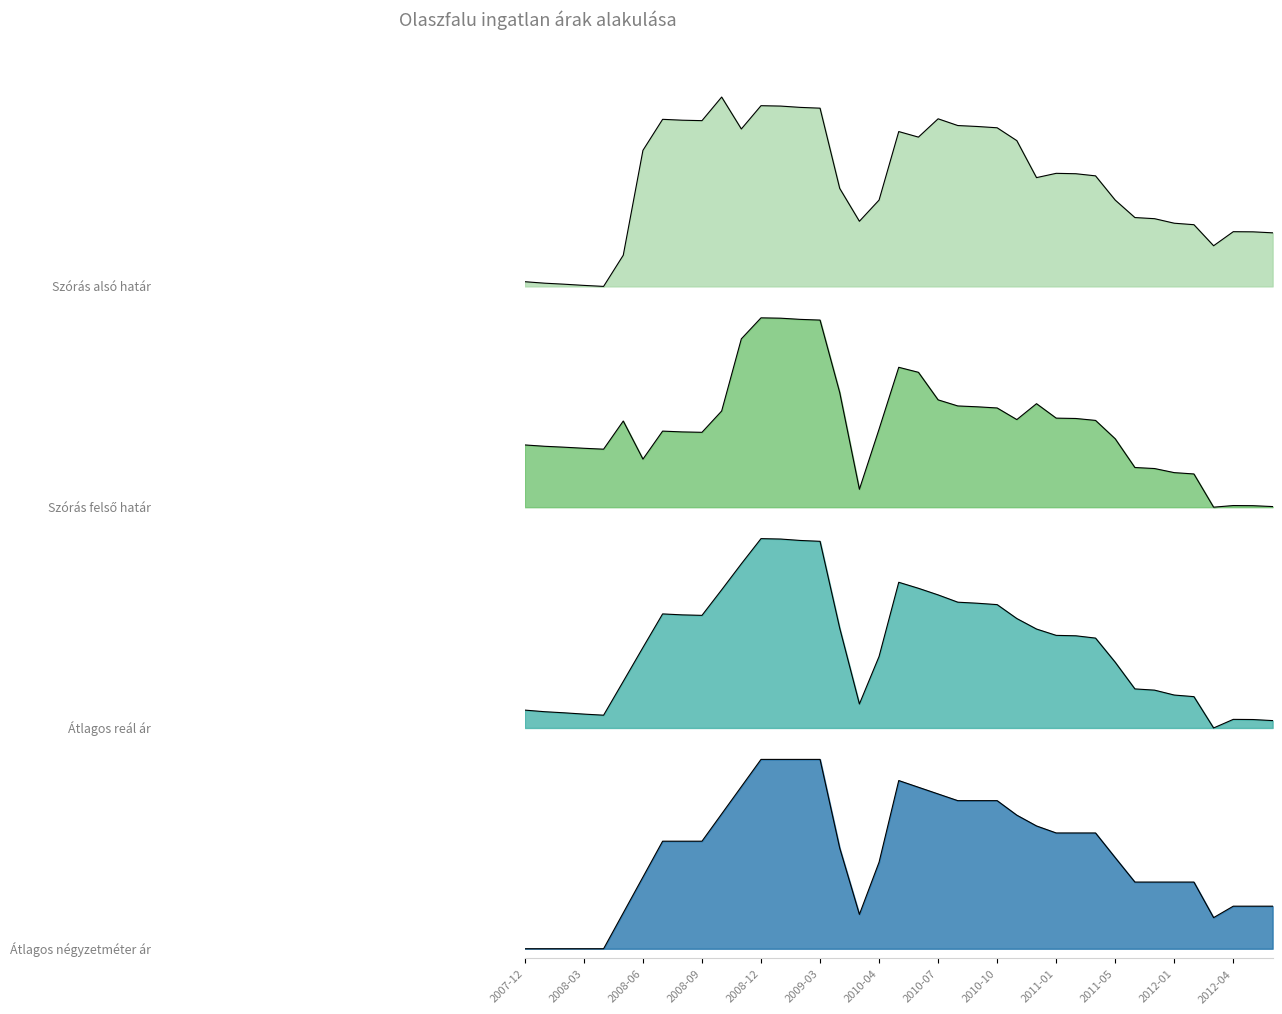

Which category has the highest value in the Szórás felső határ series?

2008-12